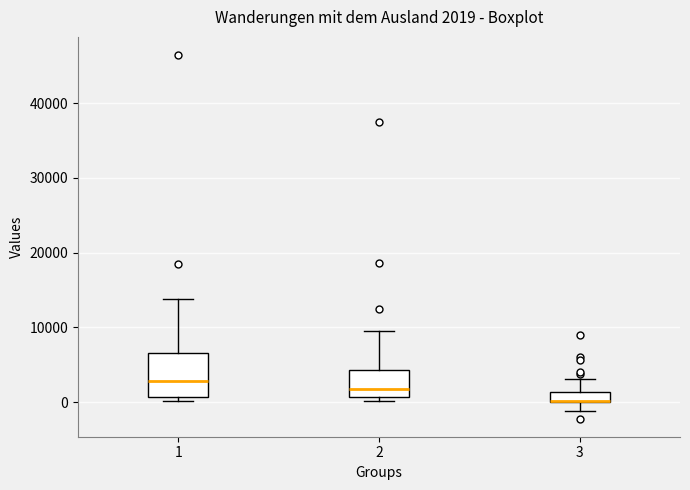

Which box has the highest median line?

1